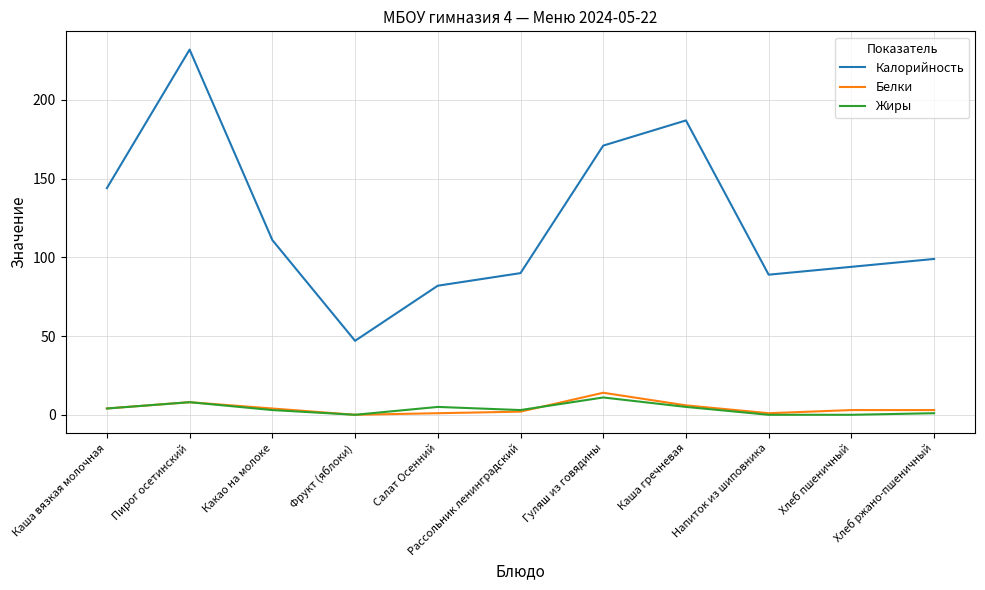

True or false: Калорийность and Белки cross at least once.

False